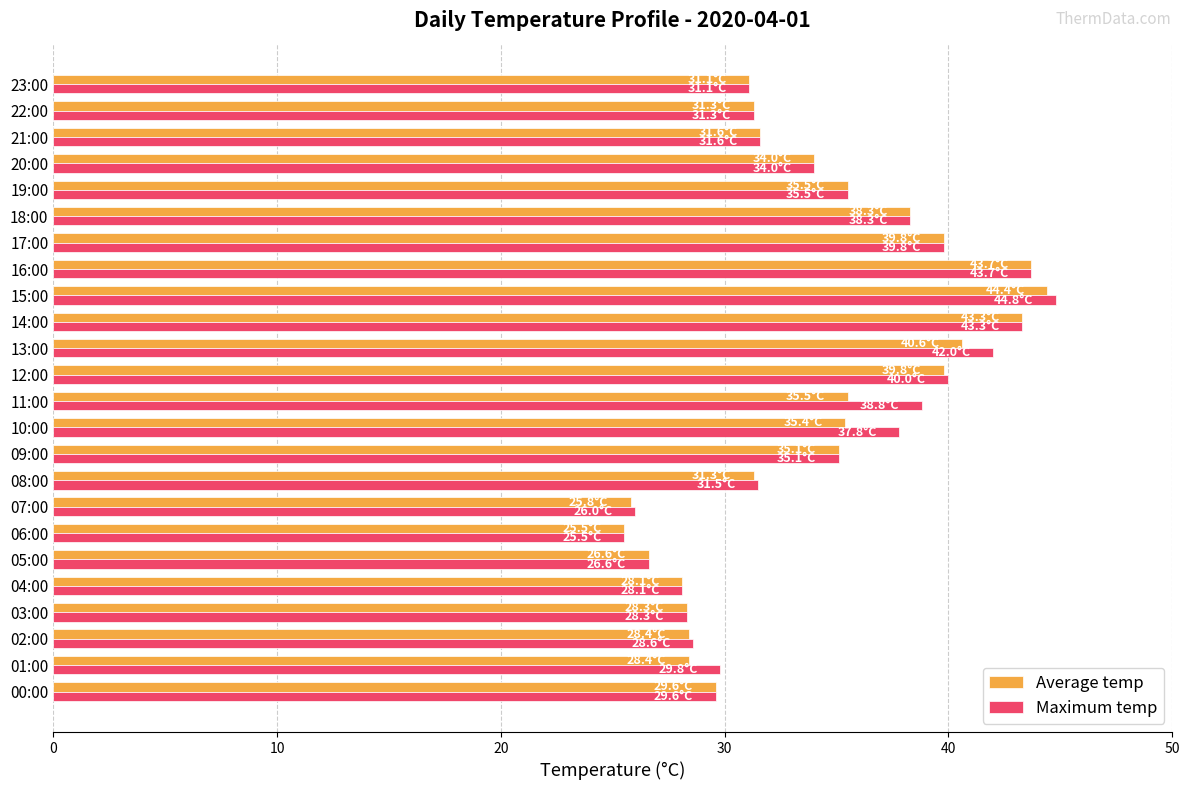

What is the maximum value shown in the chart?

44.8